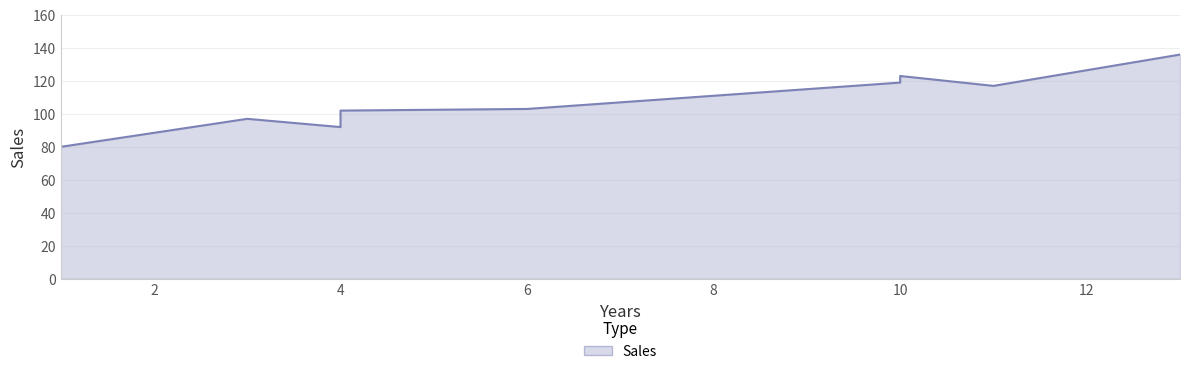

Is it true that the value at 4 is 64?

False